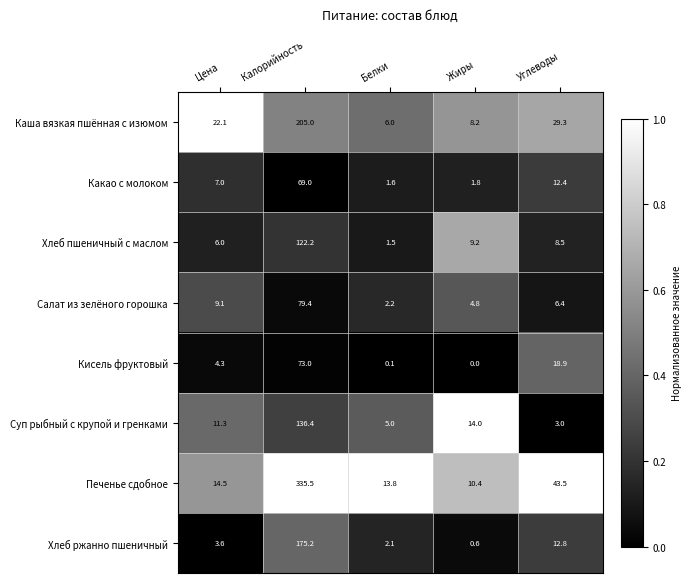

At which label does Хлеб пшеничный с маслом reach its minimum?

Белки